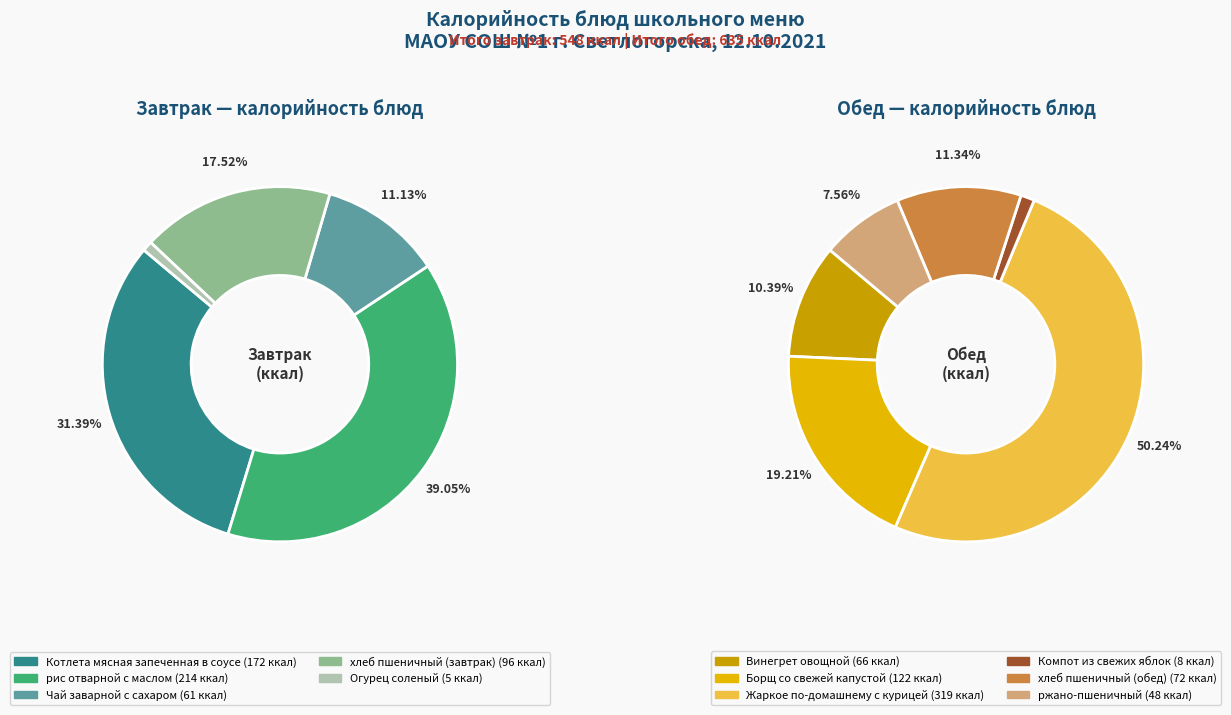

Is хлеб пшеничный (завтрак) the majority of the pie?

No